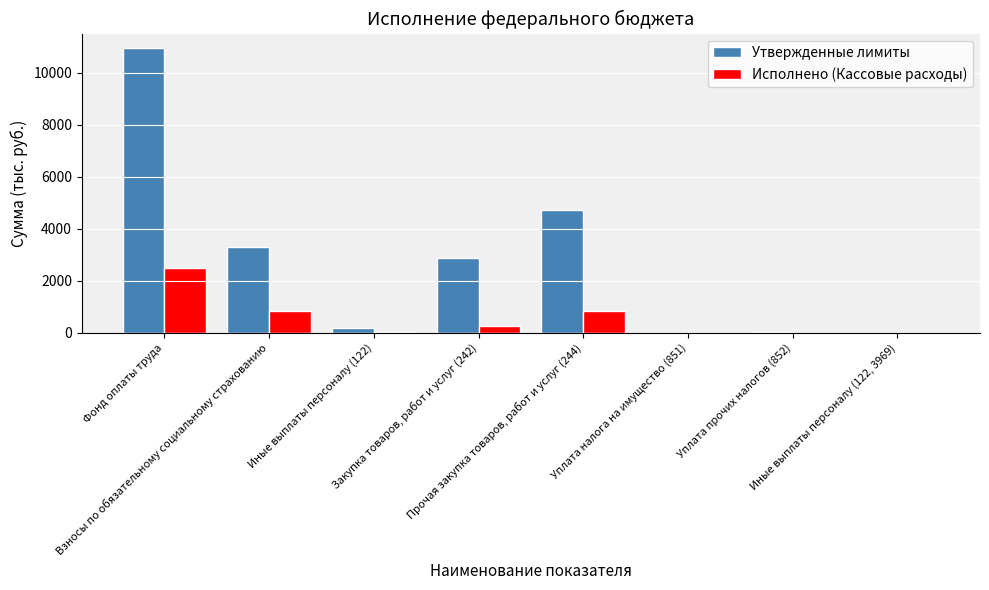

How many categories are shown in the chart?

8